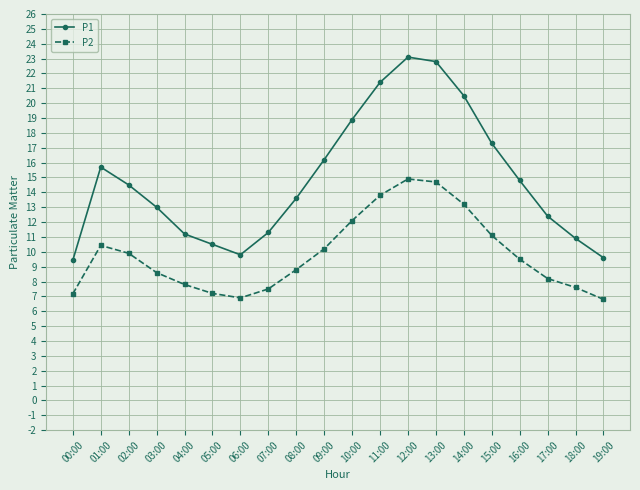

Is this an area chart (filled region under the line)?

No